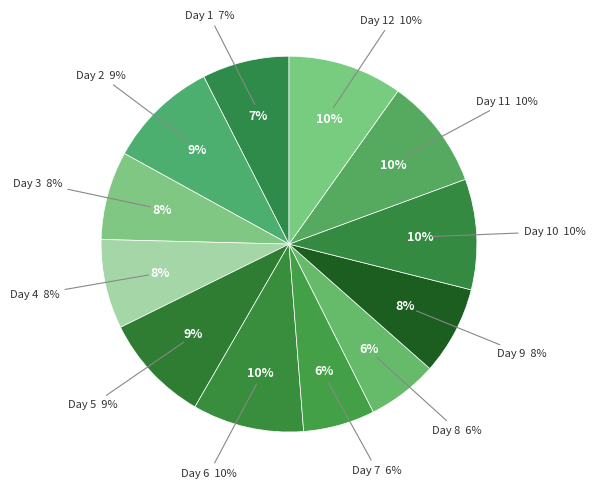

What is the ratio of the value at Day 1 to the value at Day 7?

1.2